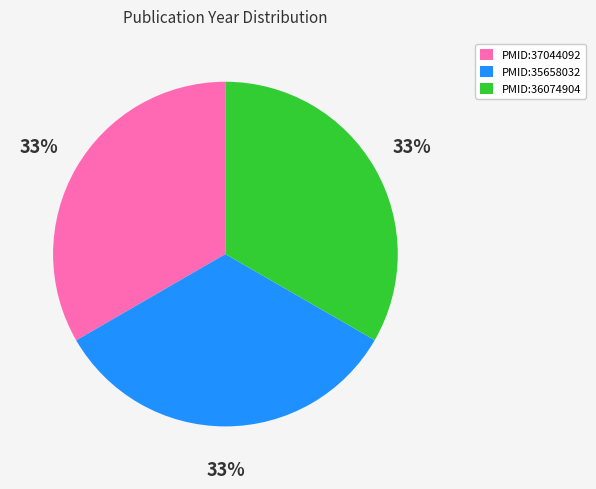

How many segments does this pie chart have?

3